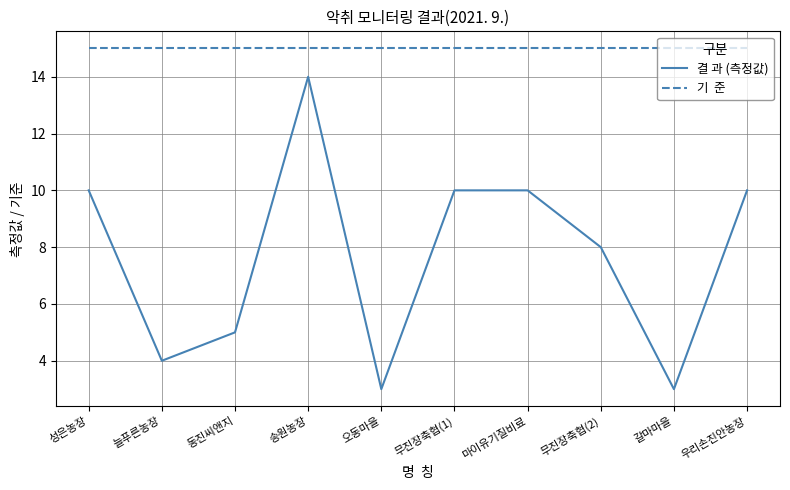

What is the total value across all series at 무진장축협(1)?

25